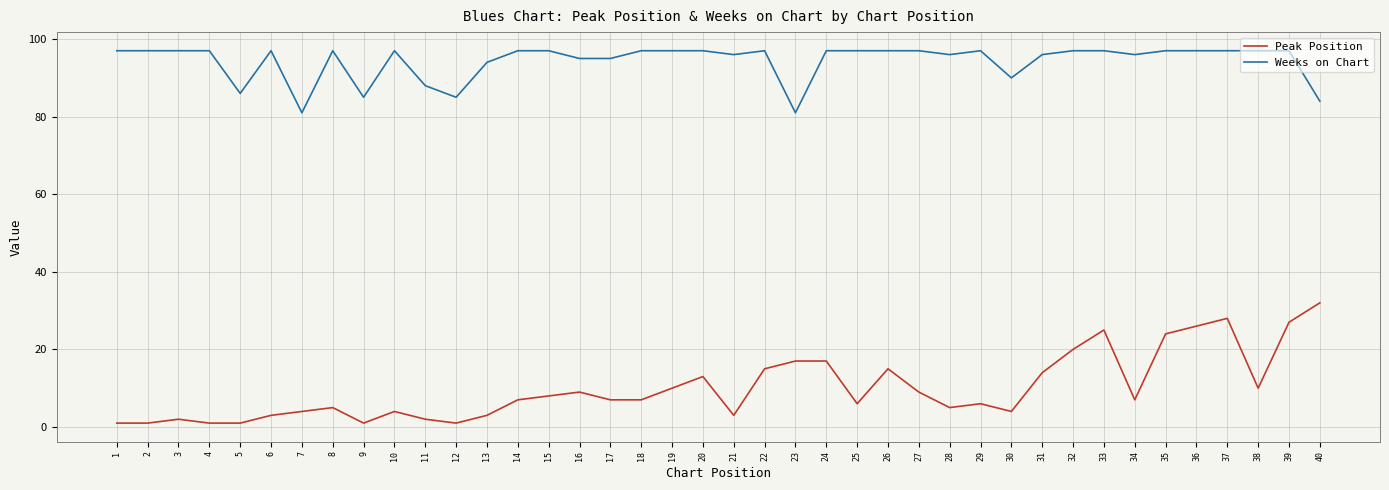

Reading left to right, list all the values displayed in this chart.

Peak Position: 1	1	2	1	1	3	4	5	1	4	2	1	3	7	8	9	7	7	10	13	3	15	17	17	6	15	9	5	6	4	14	20	25	7	24	26	28	10	27	32
Weeks on Chart: 97	97	97	97	86	97	81	97	85	97	88	85	94	97	97	95	95	97	97	97	96	97	81	97	97	97	97	96	97	90	96	97	97	96	97	97	97	97	97	84